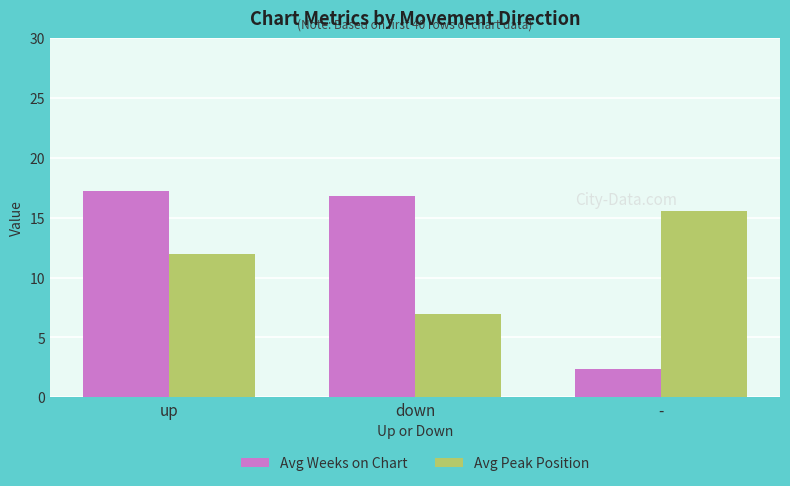

At which category is the sum across all series the highest?

up